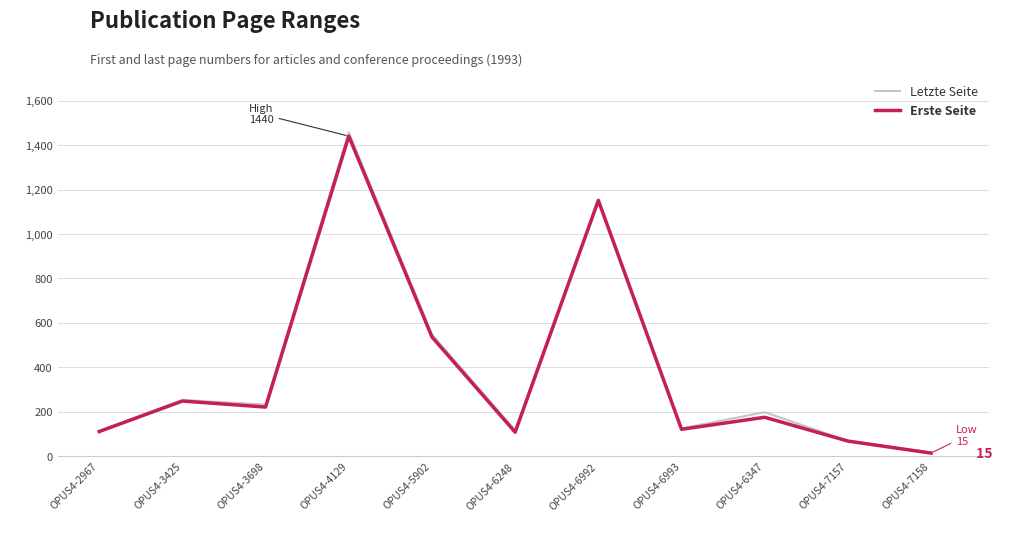

At which label is Erste Seite closest to 727?

OPUS4-5902